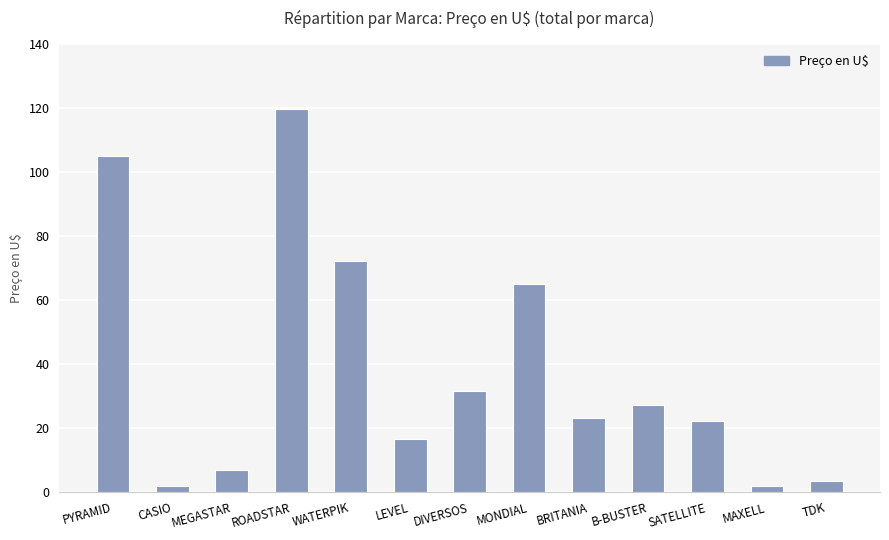

Count the number of categories in the chart.

13